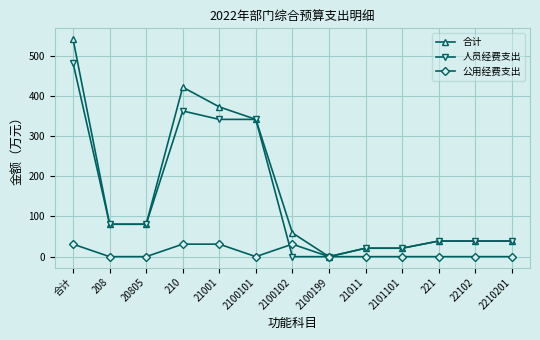

At which category does 人员经费支出 reach its first local peak?

210